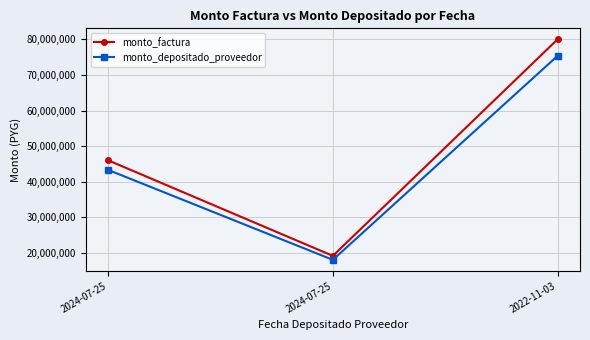

What is the minimum value shown in the chart?

18085004